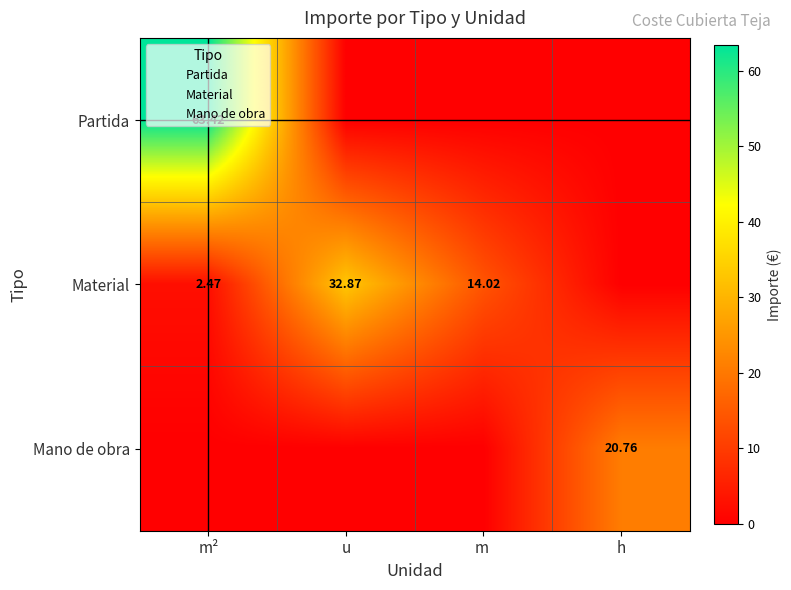

At how many categories does at least one series exceed 16?

3